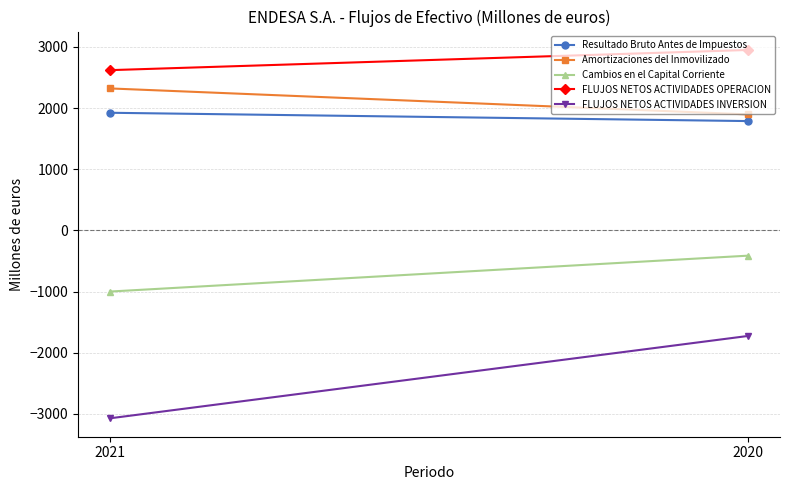

What are all the series names shown in the legend?

Resultado Bruto Antes de Impuestos, Amortizaciones del Inmovilizado, Cambios en el Capital Corriente, FLUJOS NETOS ACTIVIDADES OPERACION, FLUJOS NETOS ACTIVIDADES INVERSION